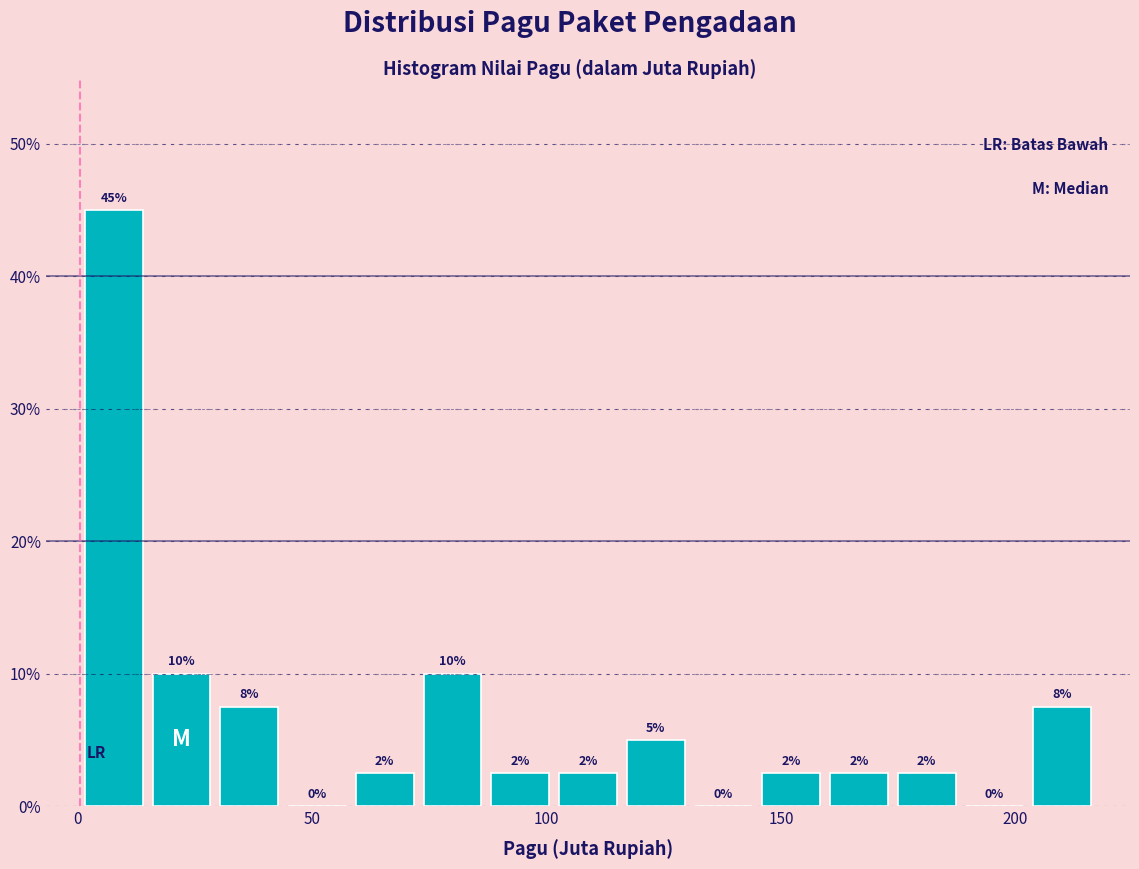

Around what value on the x-axis is the tallest bar? Give the approximate position of its centre, as read against the axis.

10